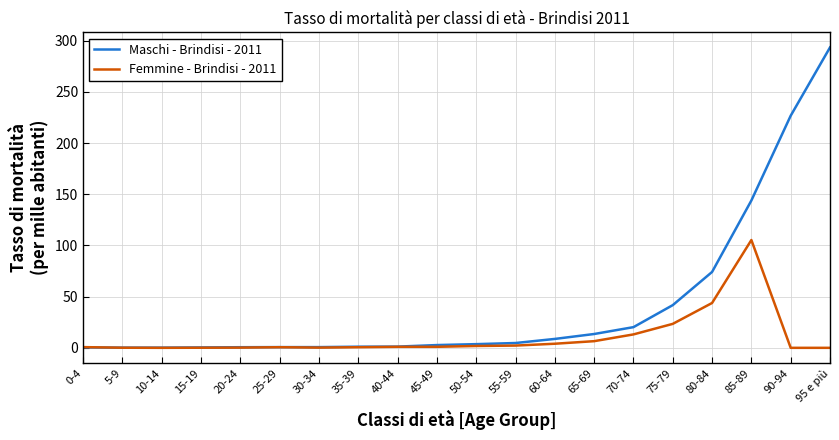

How many categories are shown in the chart?

20